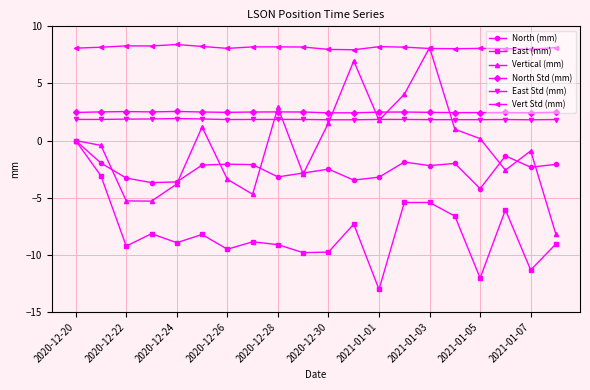

Which series has the largest total across all categories?

Vert Std (mm)